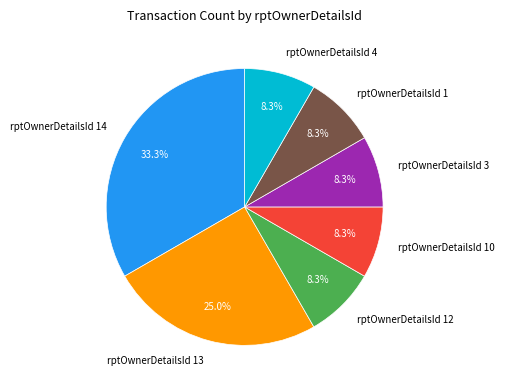

Which slice is the largest?

rptOwnerDetailsId 14